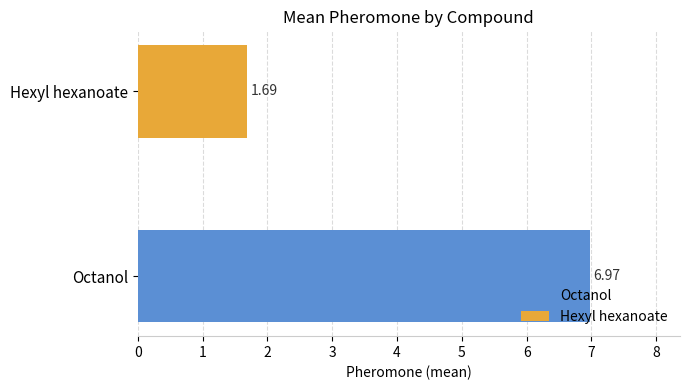

List the series in order of their overall mean, highest first.

Octanol, Hexyl hexanoate